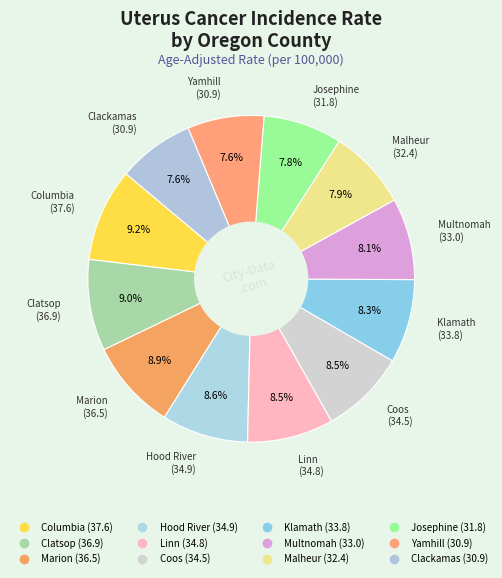

Count the number of slices in the pie.

12